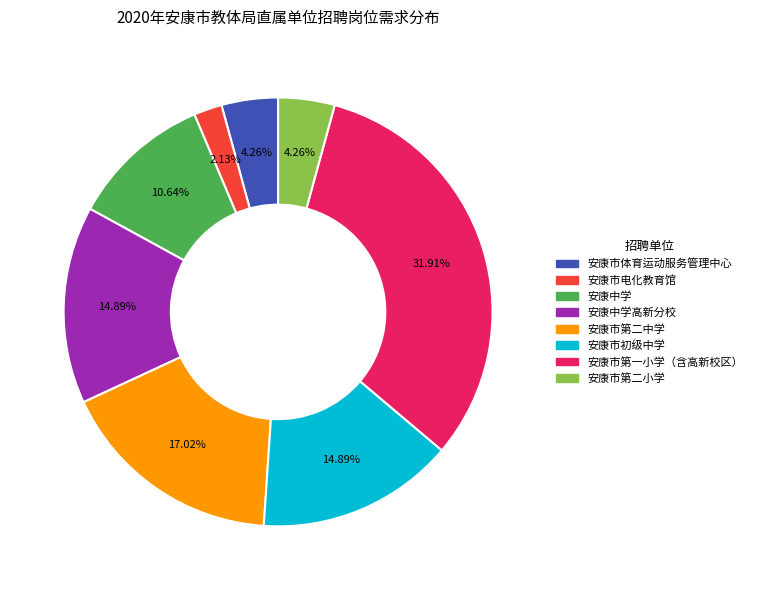

To the nearest percent, what is the difference between the largest and smallest slice percentages?

30%